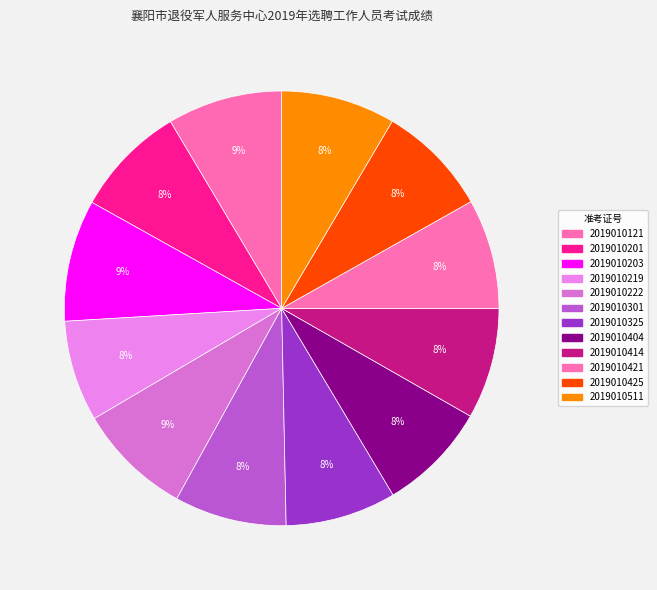

Approximately how many times larger is the value at 2019010404 compared to 2019010414?

1.0